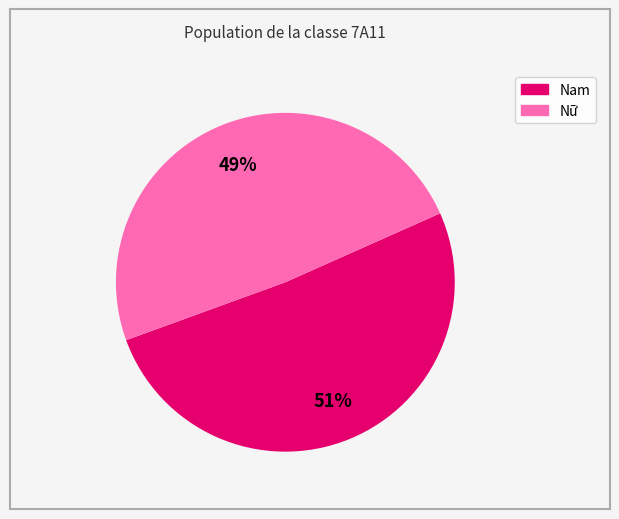

What is the largest slice in the pie chart?

Nam